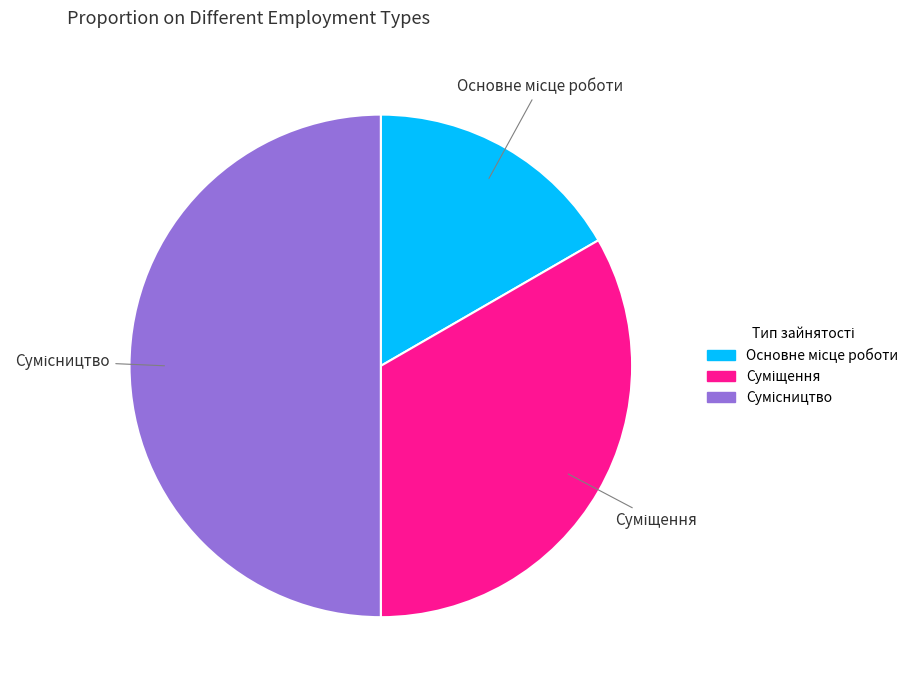

To the nearest percent, what is the average slice percentage?

33%